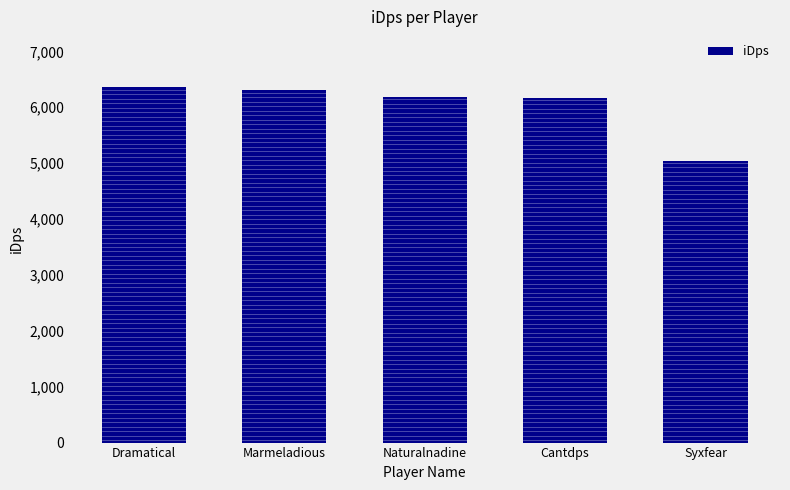

Which has a higher value, Syxfear or Naturalnadine?

Naturalnadine